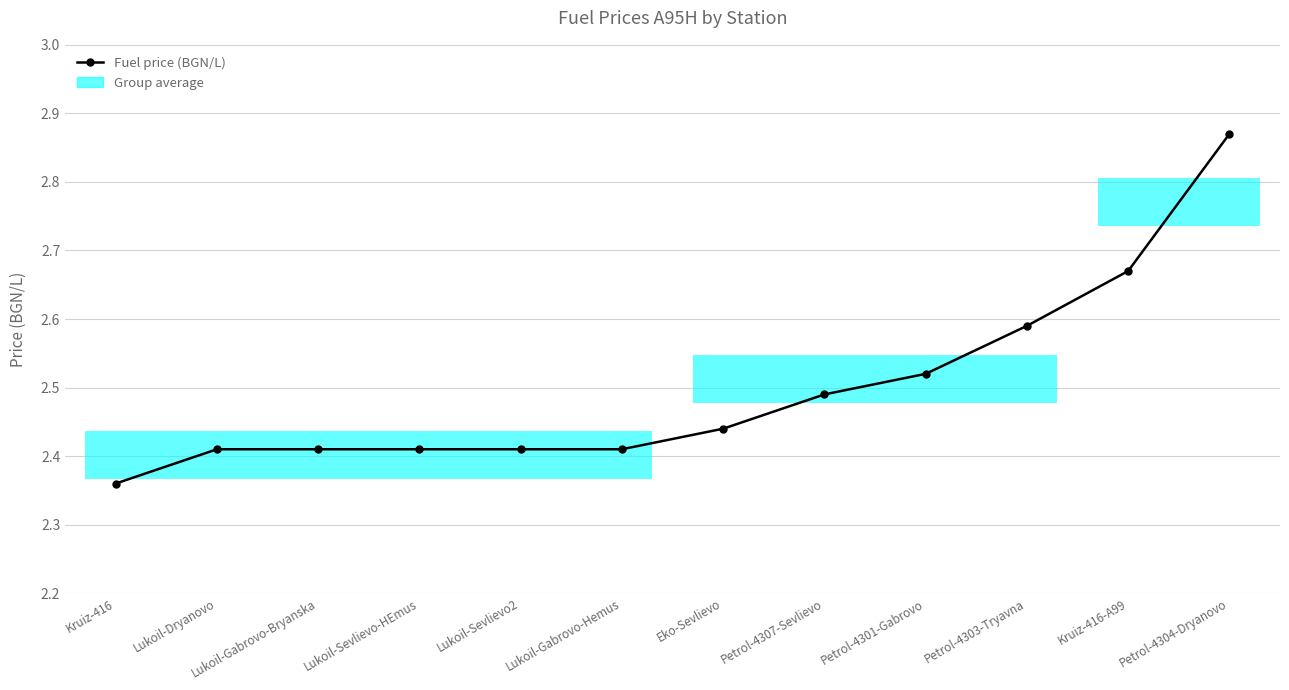

True or false: the data shows 1.6 at Lukoil-Gabrovo-Hemus.

False